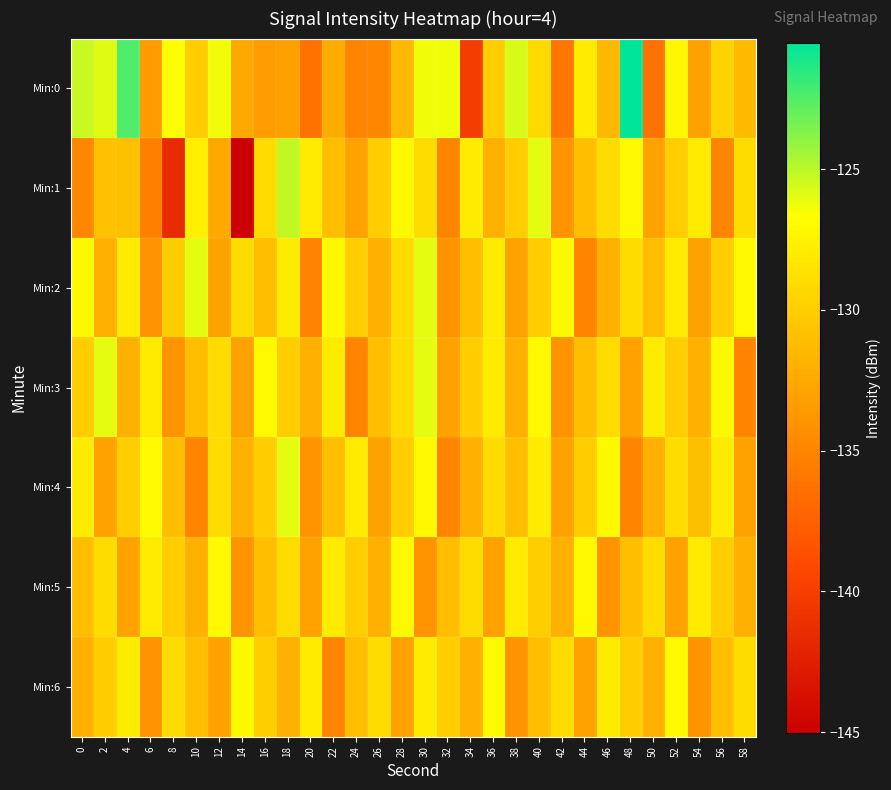

How many series are shown in this chart?

7